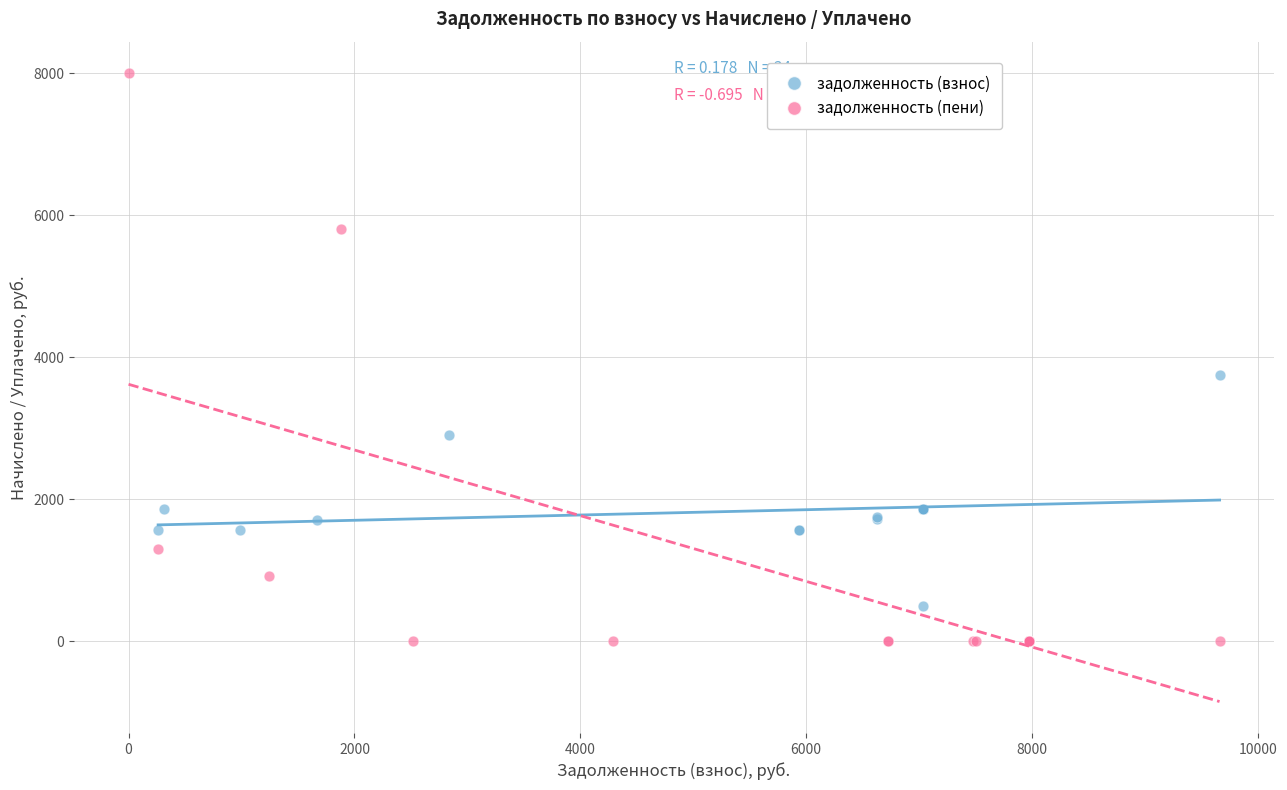

Which series has the largest Y range (max minus min)?

задолженность (пени)